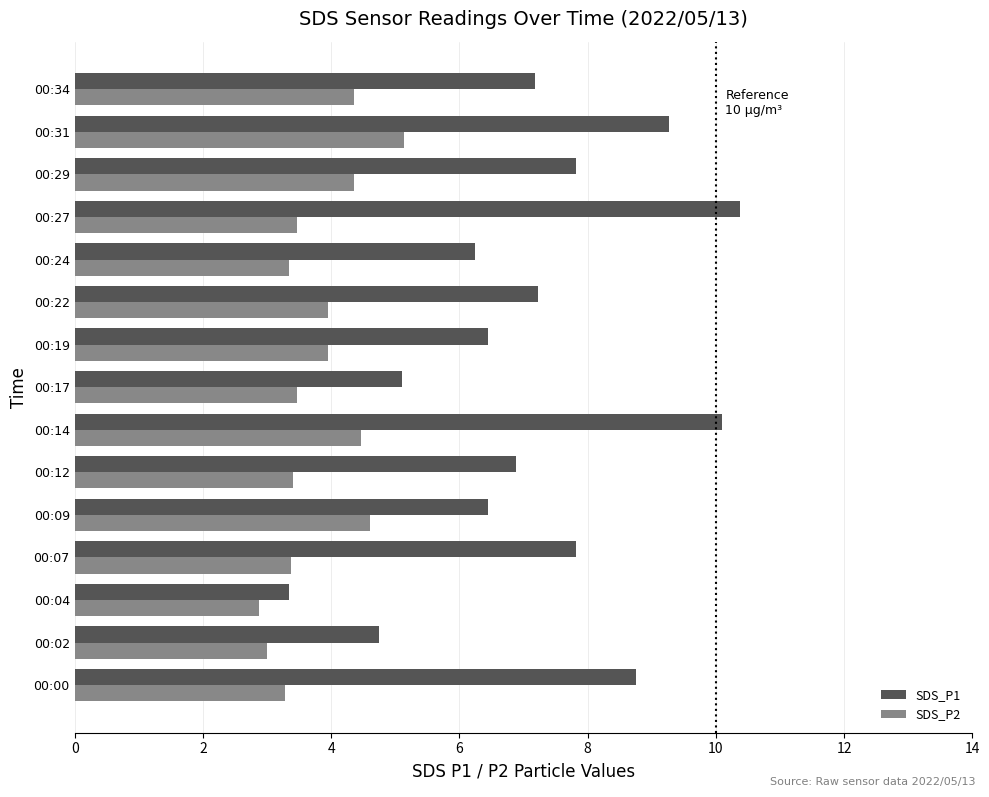

What is the lowest value of the SDS_P1 series?

3.4